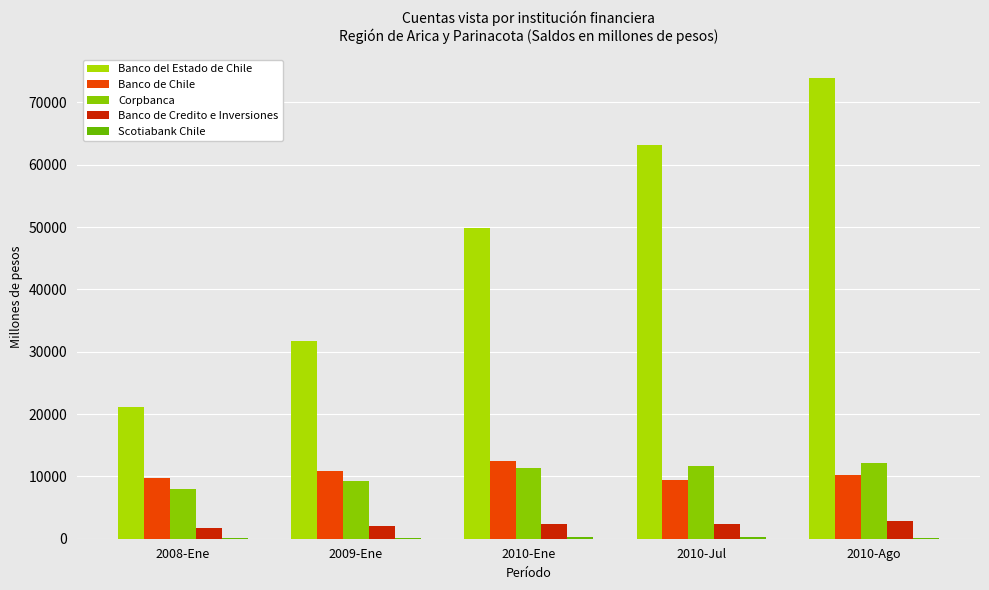

What is the label of the 4th bar from the right?

2009-Ene